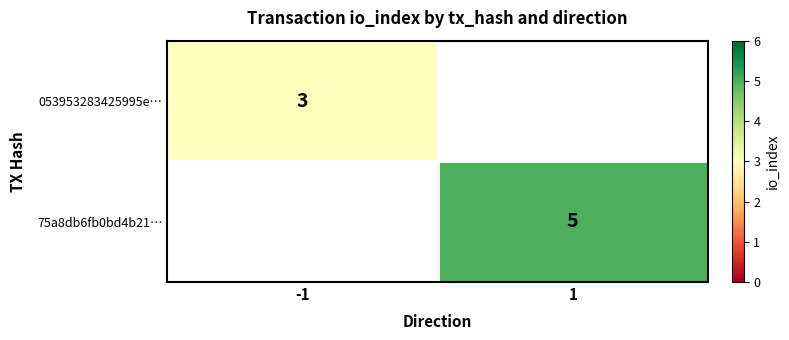

Between -1 and 1, which is larger?

1